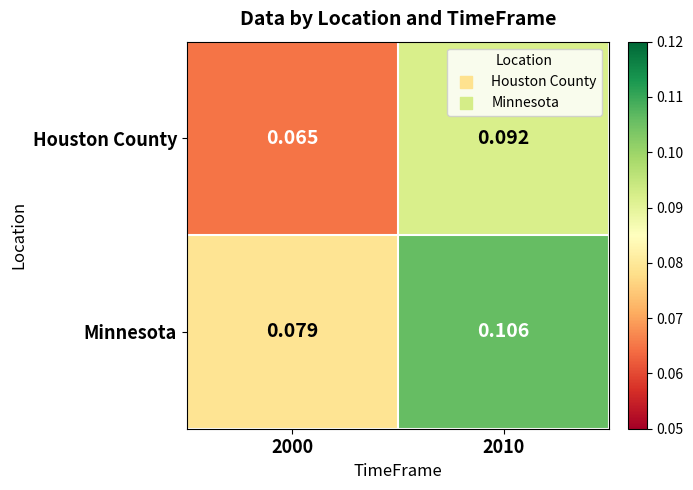

Rank the series by their maximum value, from lowest to highest.

Houston County, Minnesota